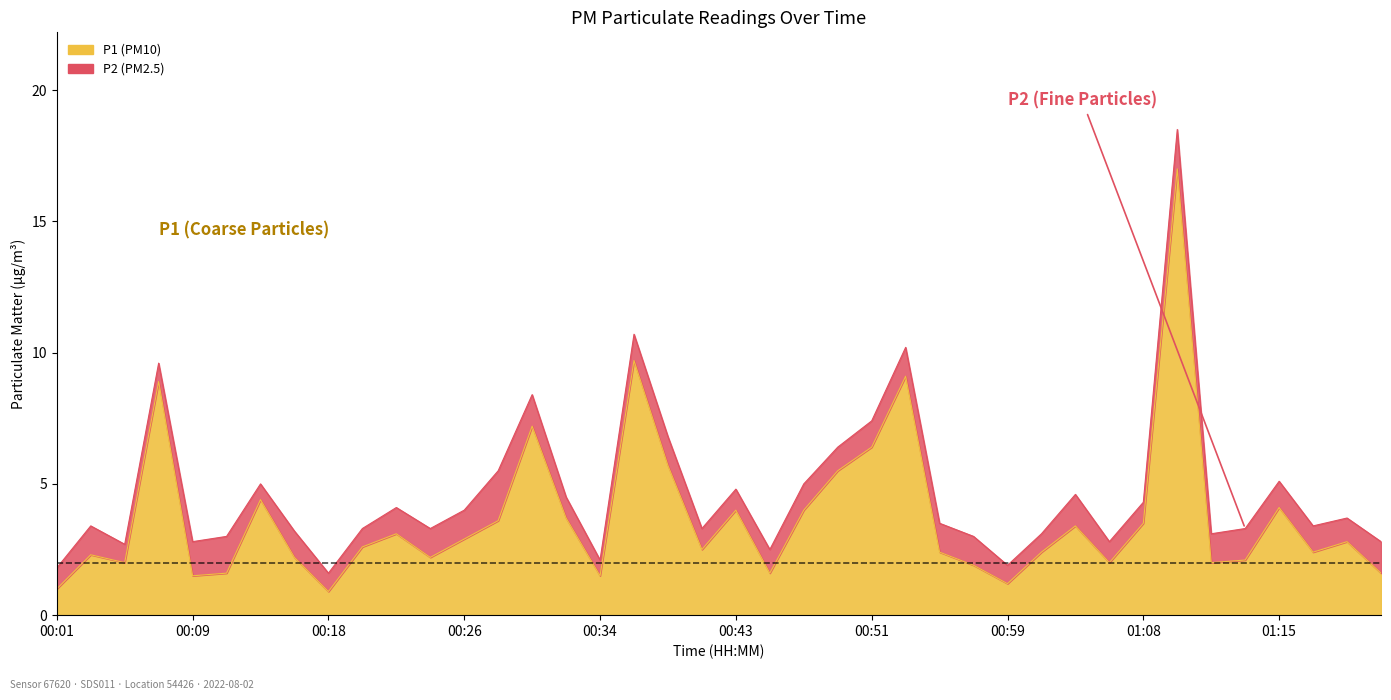

Is it true that the value at 00:57 is 1.9?

True